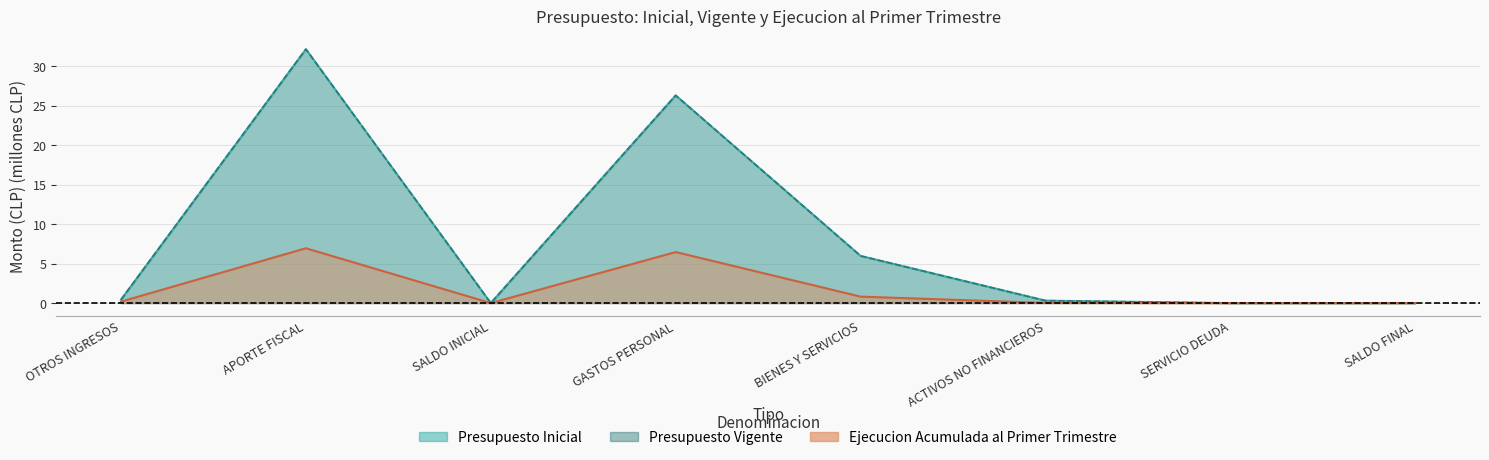

How many lines are shown in the chart?

3